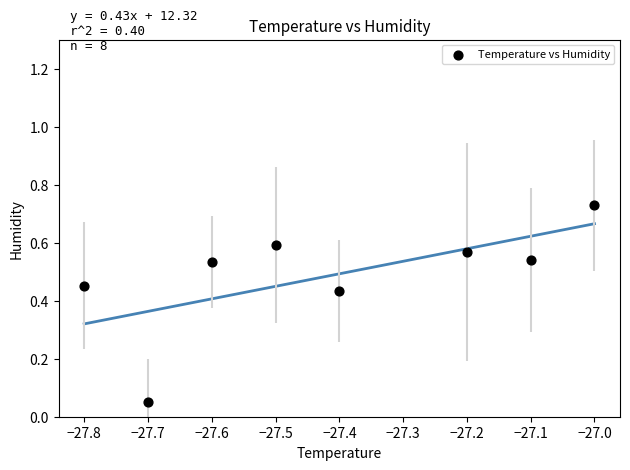

What is the range of X values (max minus min)?

0.8